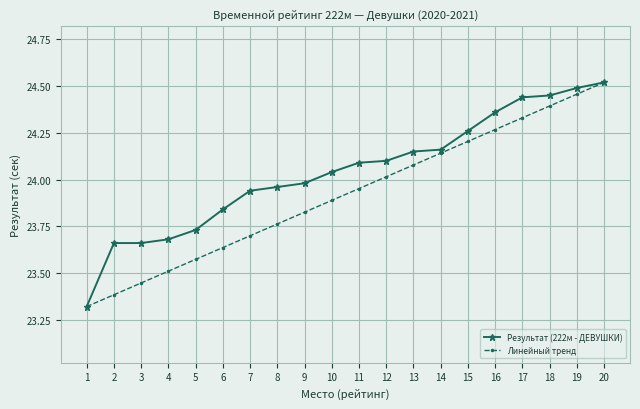

True or false: Линейный тренд has more than 0 points higher than both neighbors.

False